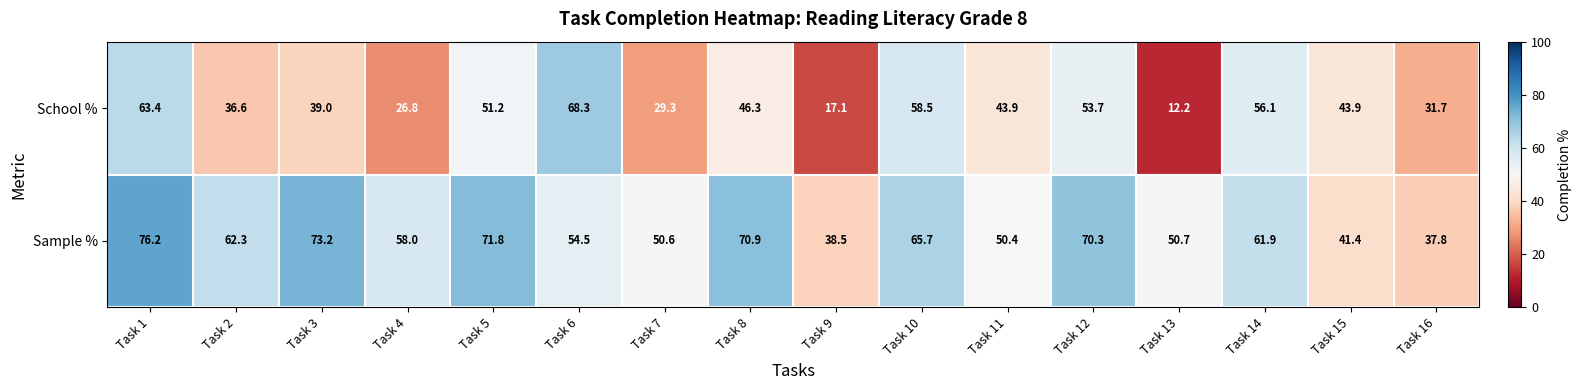

Which series has the largest total across all categories?

Sample %